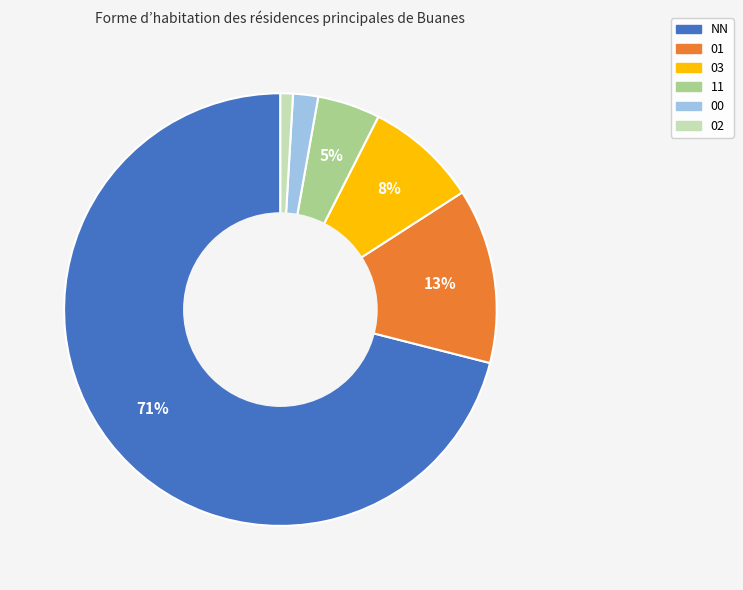

Combined, do NN and 03 account for over 50%?

Yes